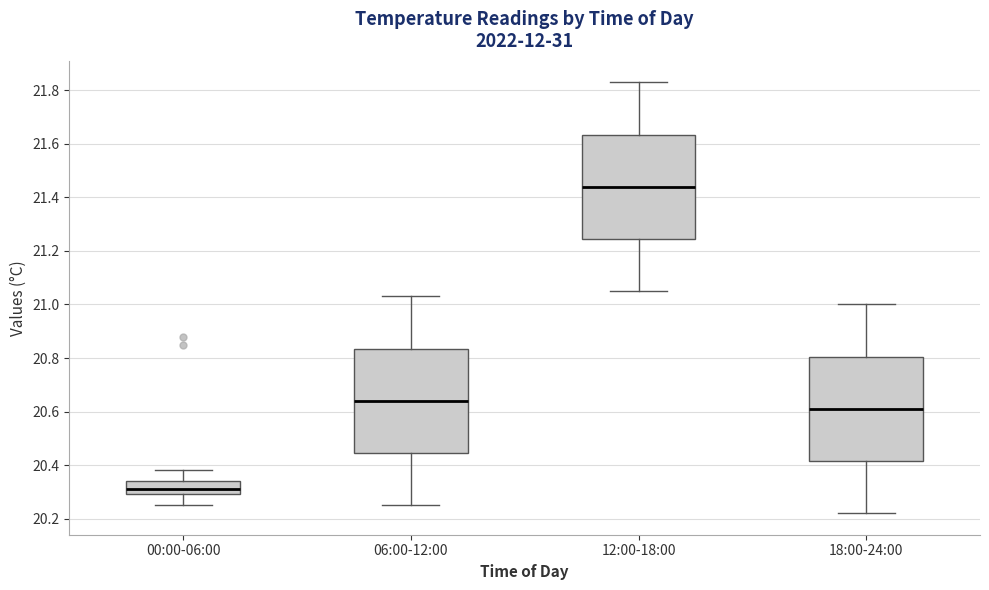

Reading left to right, transcribe this box plot: for each box, give where its median line is, the range the box spans, and where its two whiskers end, as read against the y-axis. The values are not printed on the chart, so give them approximately, as read against the axis.

00:00-06:00: median 20.32, box 20.30 to 20.34, whiskers 20.26 to 20.38
06:00-12:00: median 20.64, box 20.44 to 20.84, whiskers 20.26 to 21.04
12:00-18:00: median 21.44, box 21.24 to 21.64, whiskers 21.06 to 21.84
18:00-24:00: median 20.62, box 20.42 to 20.80, whiskers 20.22 to 21.00